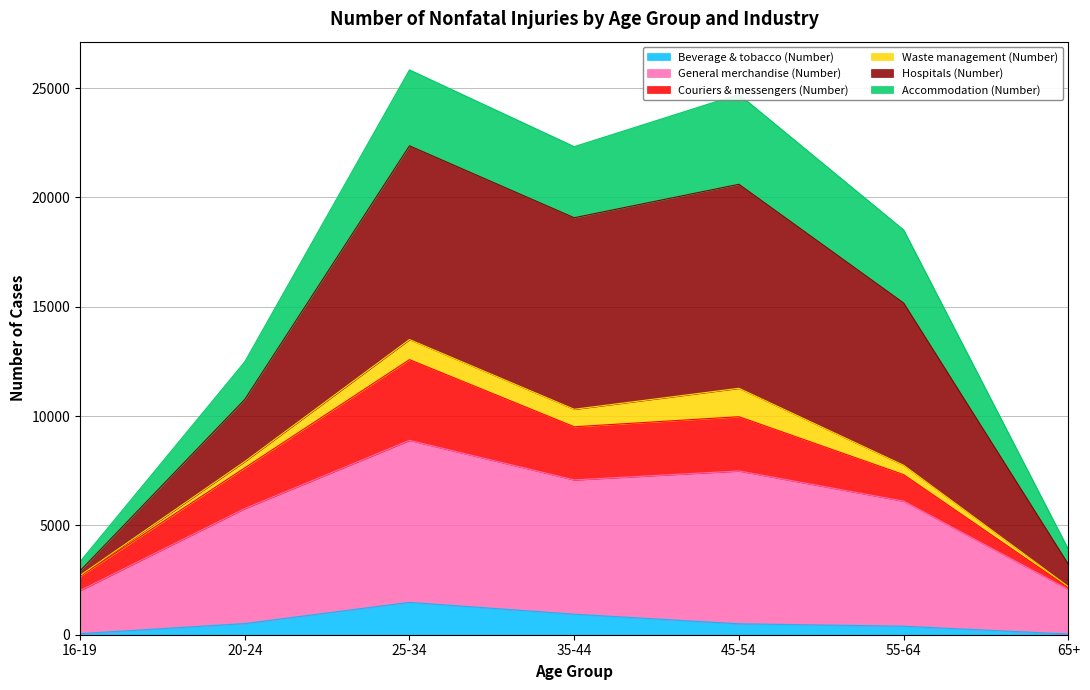

What is the maximum value for Beverage & tobacco (Number)?

1480